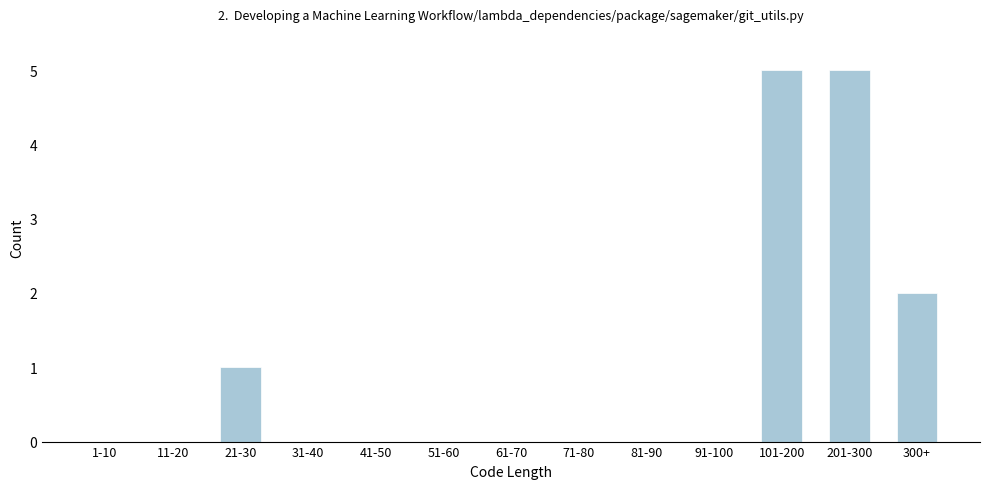

Reading right to left, extract all data points from this chart.

300+=2	201-300=5	101-200=5	91-100=0	81-90=0	71-80=0	61-70=0	51-60=0	41-50=0	31-40=0	21-30=1	11-20=0	1-10=0